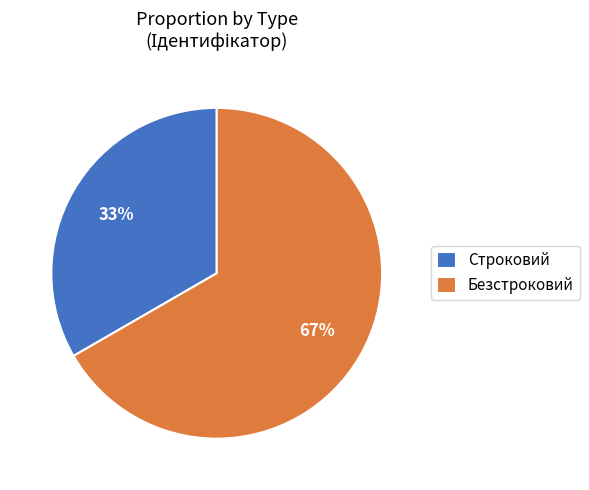

Does any single category account for the majority?

Yes